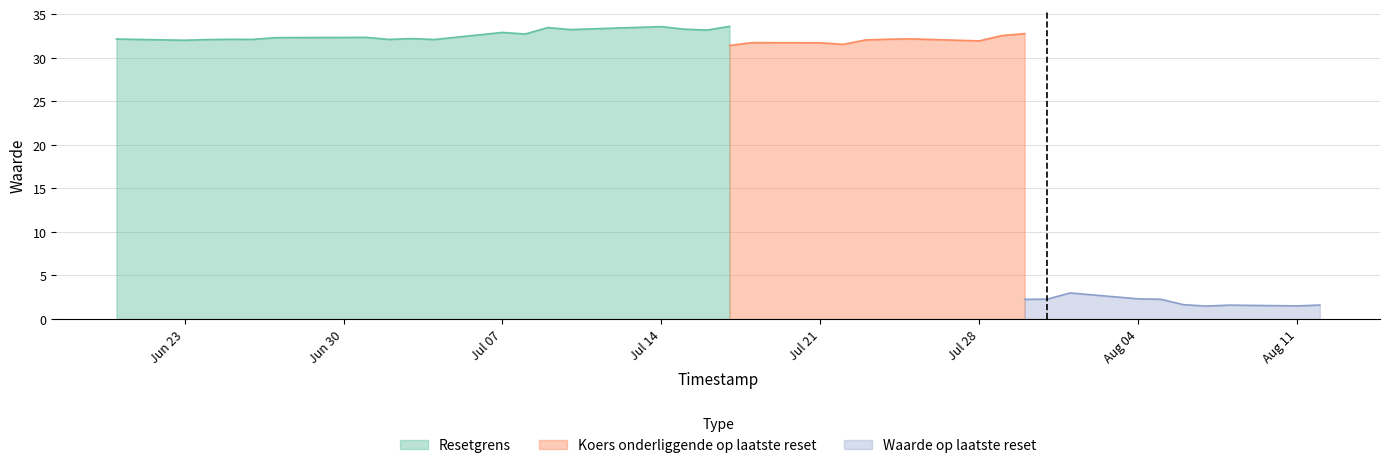

How many series are shown in this chart?

3